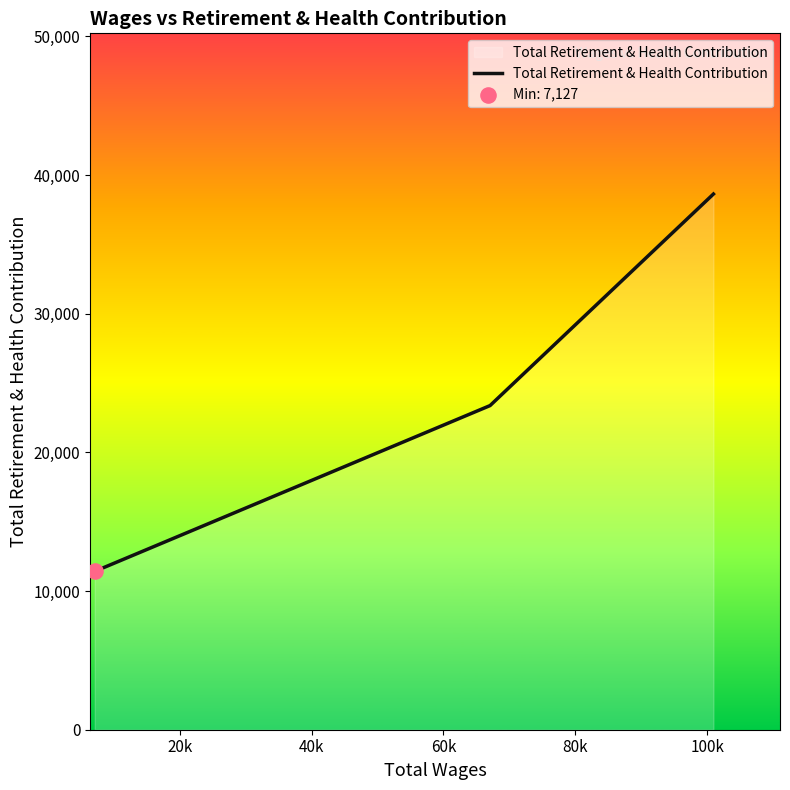

What is the difference between the maximum and minimum values?

27211